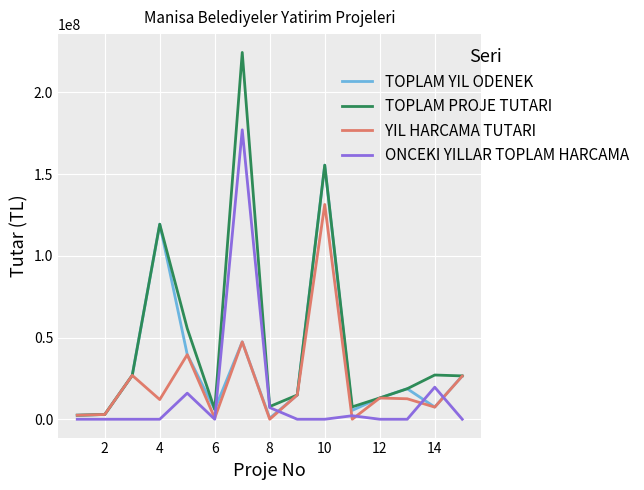

Which series has the widest spread of values?

TOPLAM PROJE TUTARI